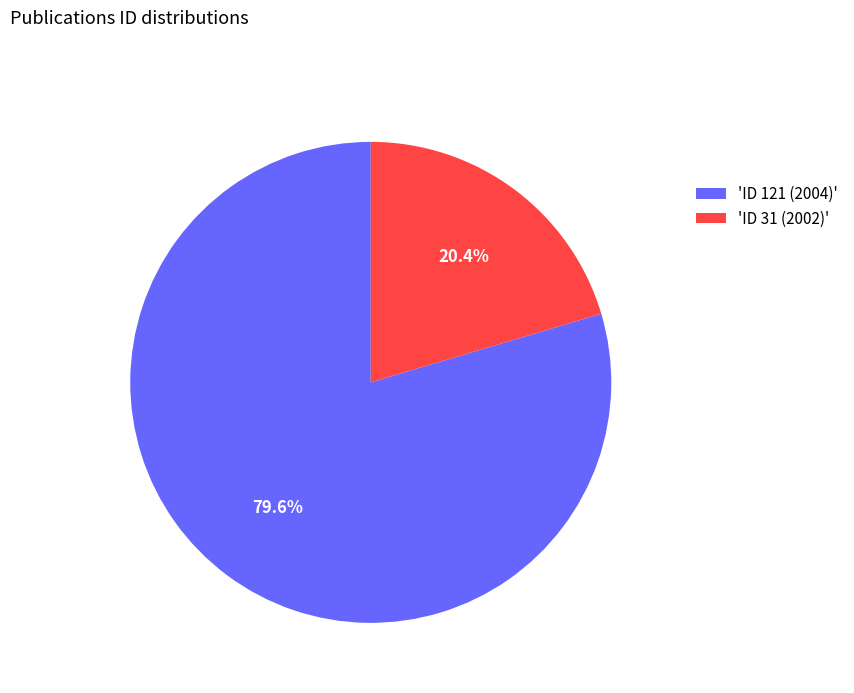

To the nearest percent, what is the average slice percentage?

50%